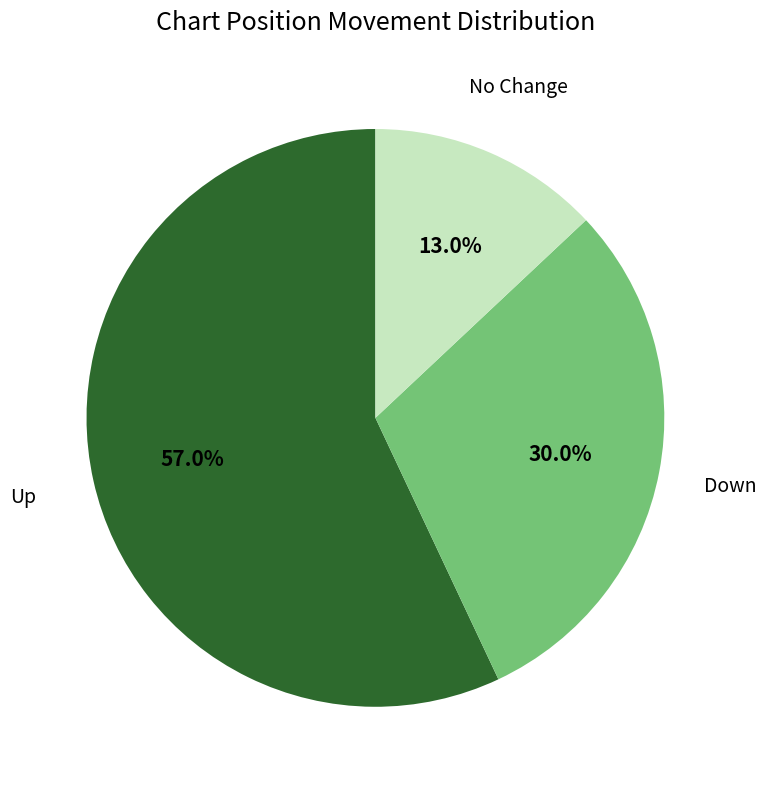

Which slice represents more than half of the pie?

Up